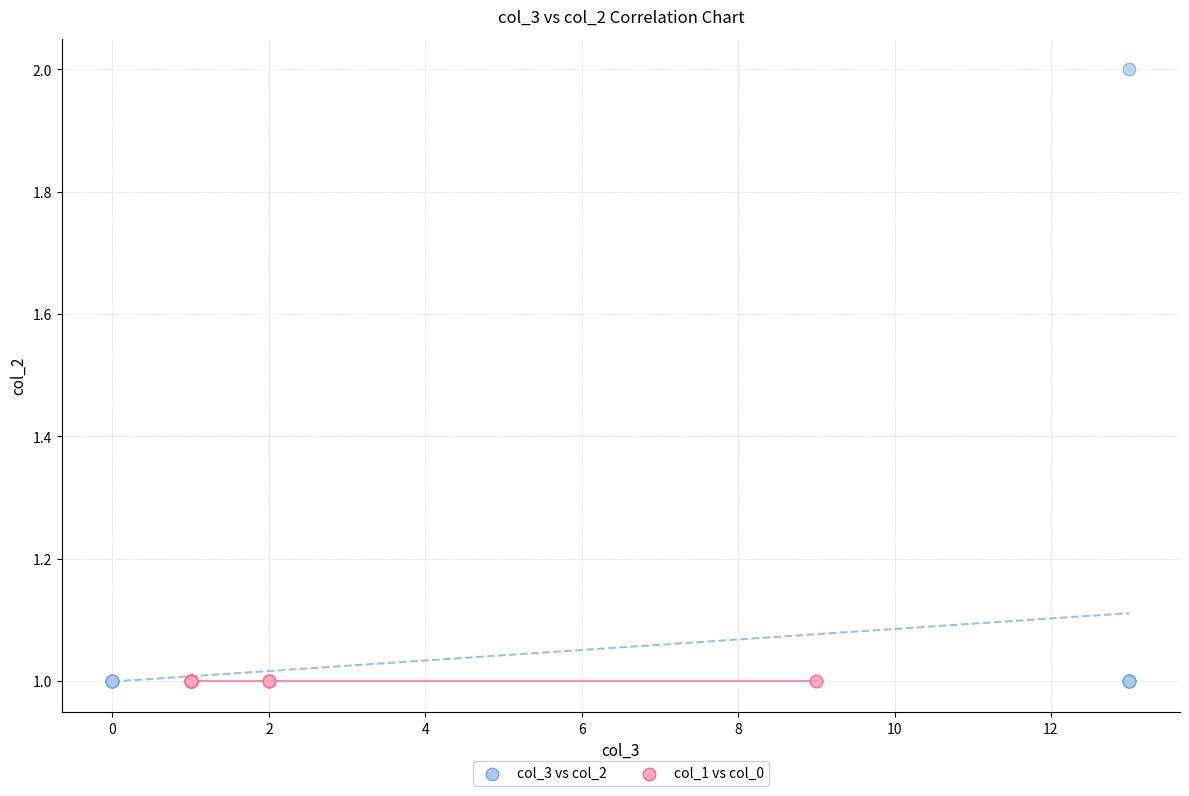

Which series reaches the maximum Y coordinate?

col_3 vs col_2